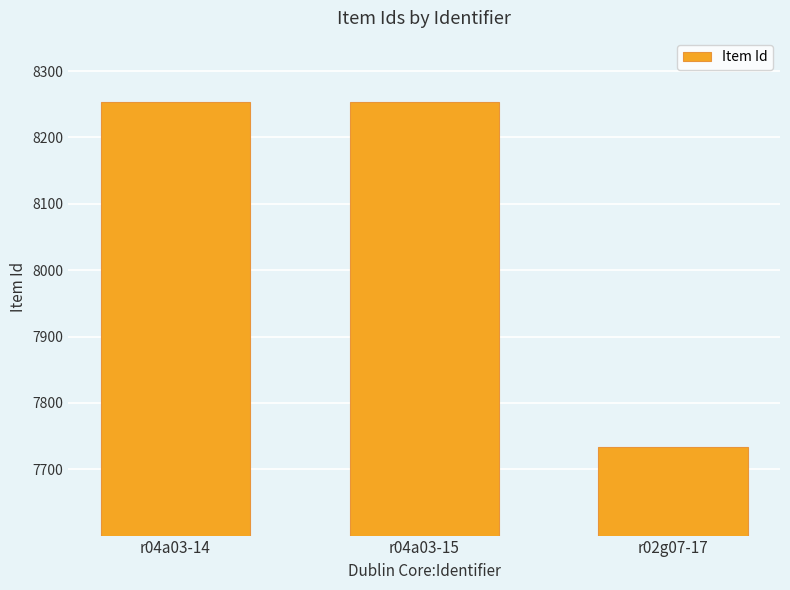

What value does the data have at r04a03-14, to the nearest 100?

8300